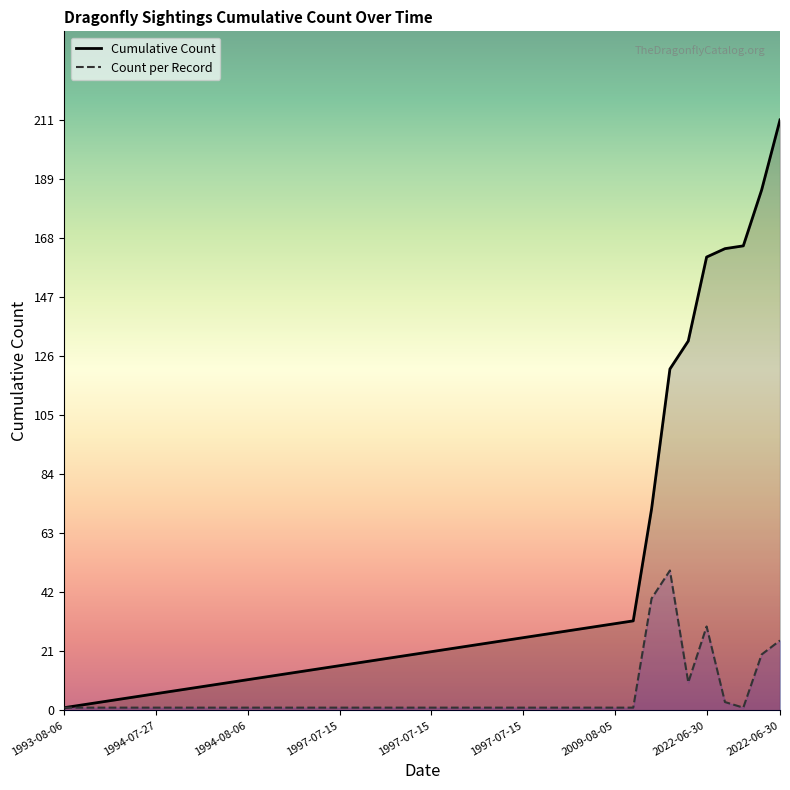

What are all the series names shown in the legend?

Cumulative Count, Count per Record